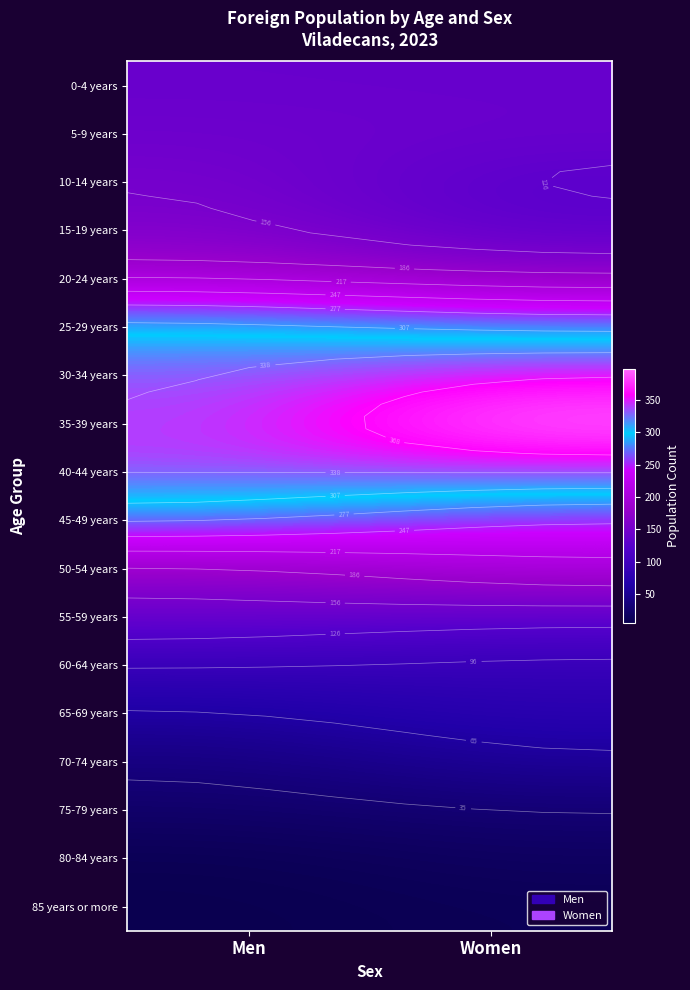

Read the 40-44 years value at Women.

342